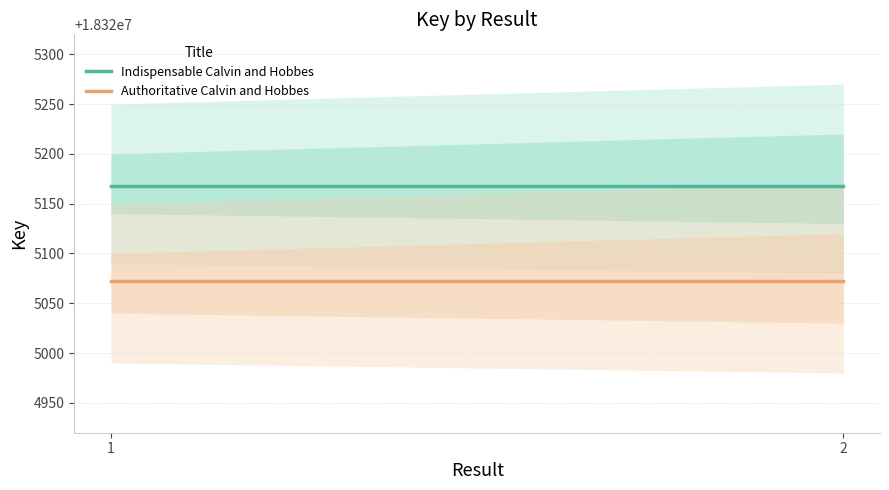

Is it true that Indispensable Calvin and Hobbes equals 18325168 at 1?

True